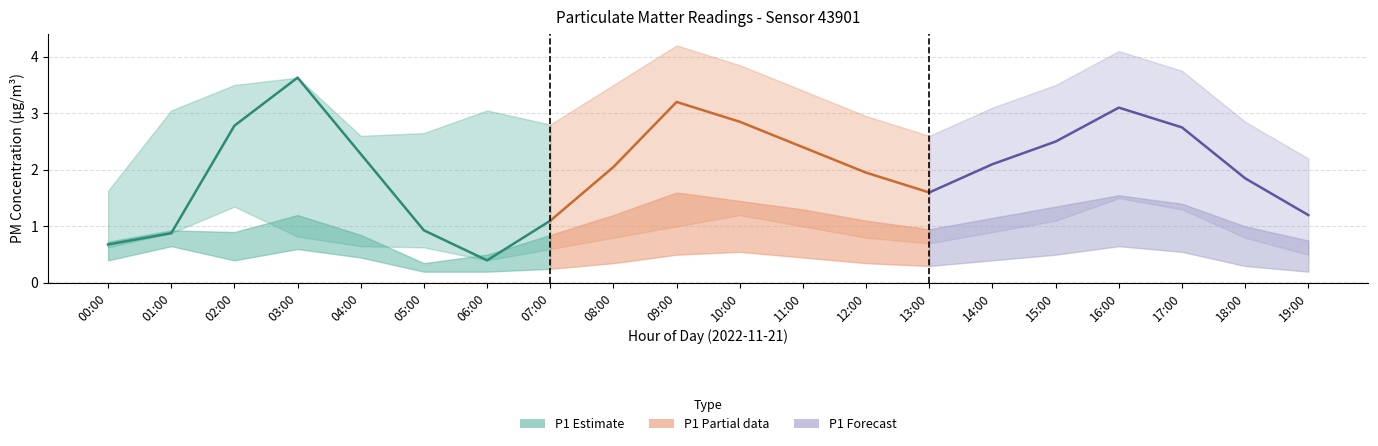

Is it true that P1_upper equals 2.2 at 19:00?

True